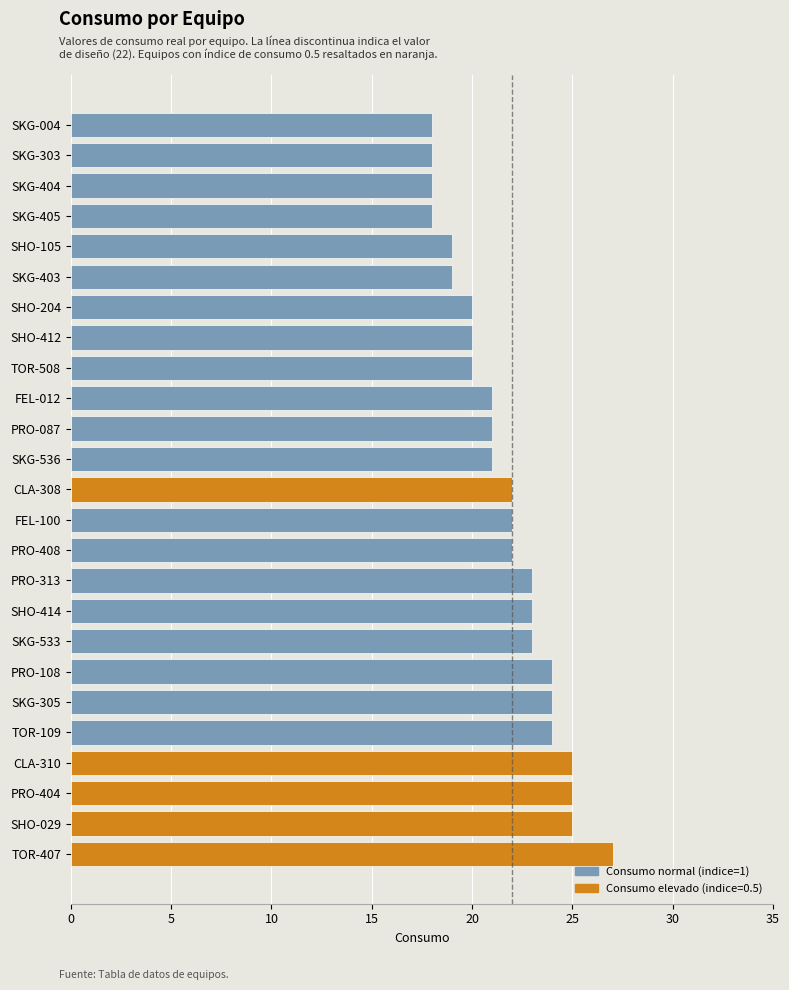

What is the change in value from SKG-533 to SKG-404?

-5